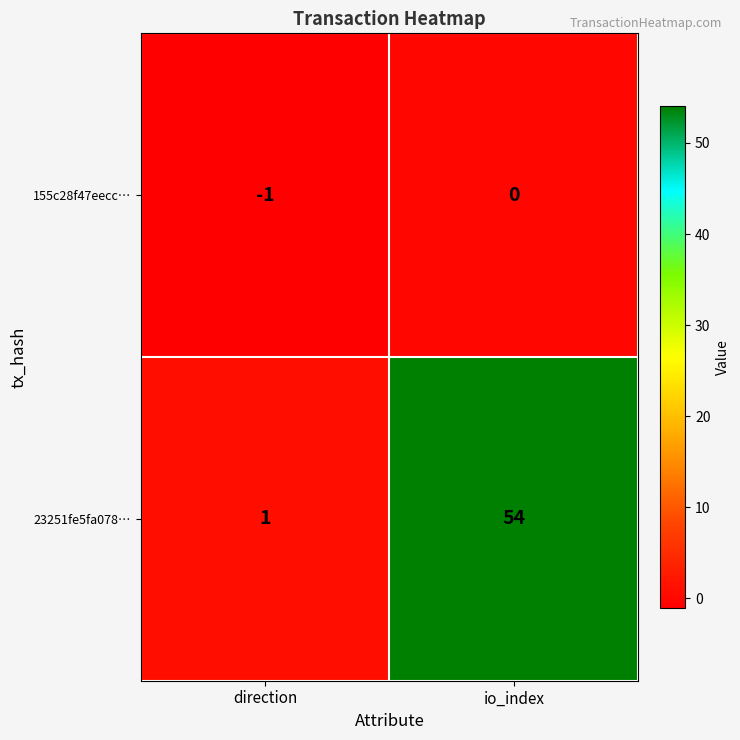

What is the difference between the maximum and minimum values in the 23251fe5fa078… series?

53